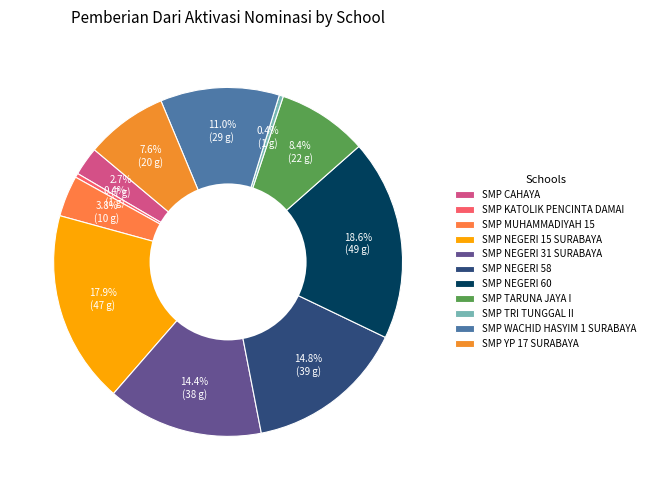

How much of the chart is everything except SMP TARUNA JAYA I?

91.6%